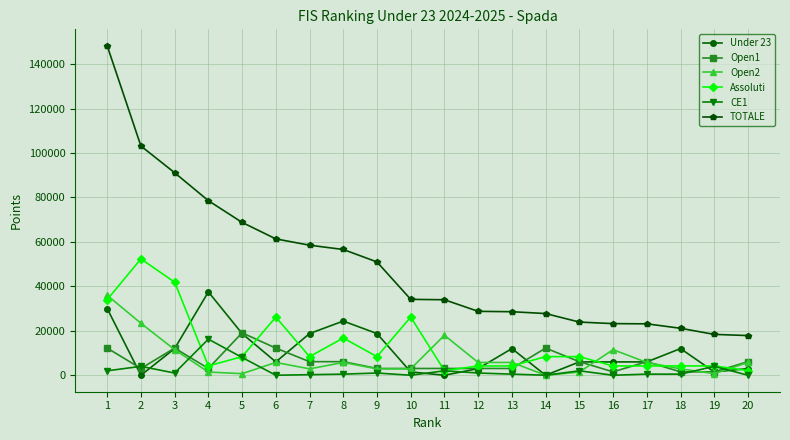

After their last crossing, which series has the higher values: CE1 or Under 23?

Under 23